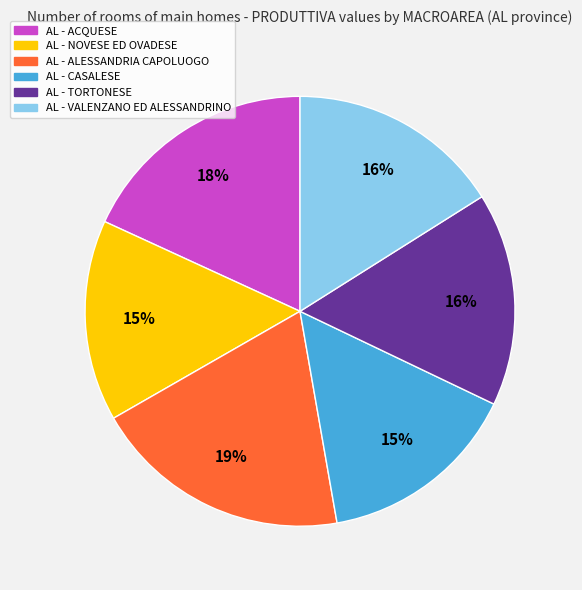

To the nearest percent, what is the difference between the largest and smallest slice percentages?

4%